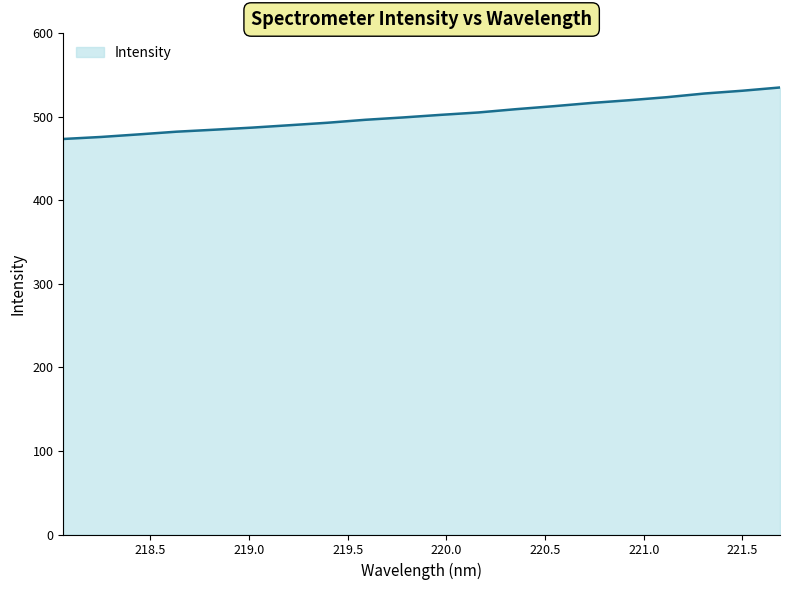

What is the difference between the maximum and minimum values?

61.7